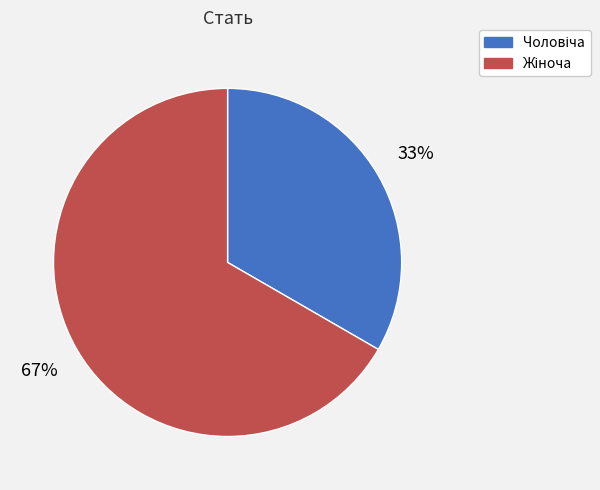

To the nearest percent, what is the average slice percentage?

50%